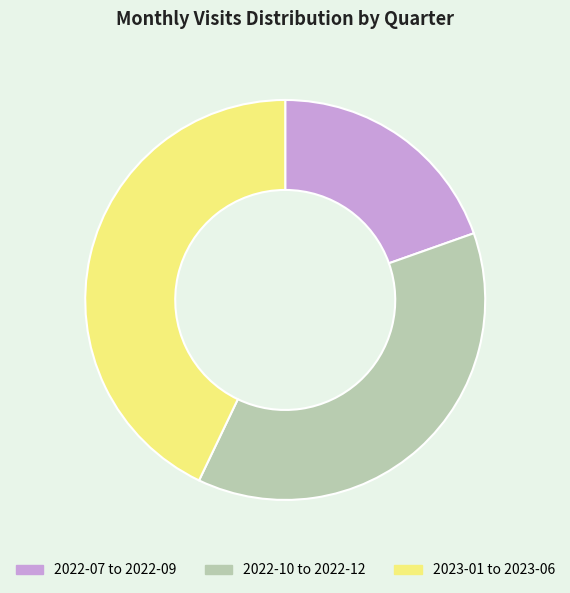

How many slices are in this pie chart?

3